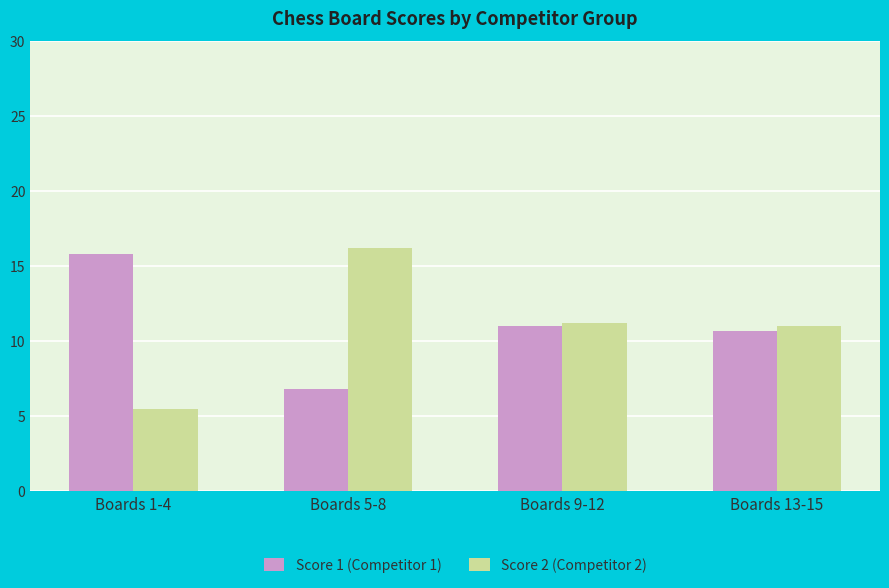

Reading right to left, extract all data points from this chart.

Score 1 (Competitor 1): 10.7	11.0	6.8	15.8
Score 2 (Competitor 2): 11.0	11.2	16.2	5.5